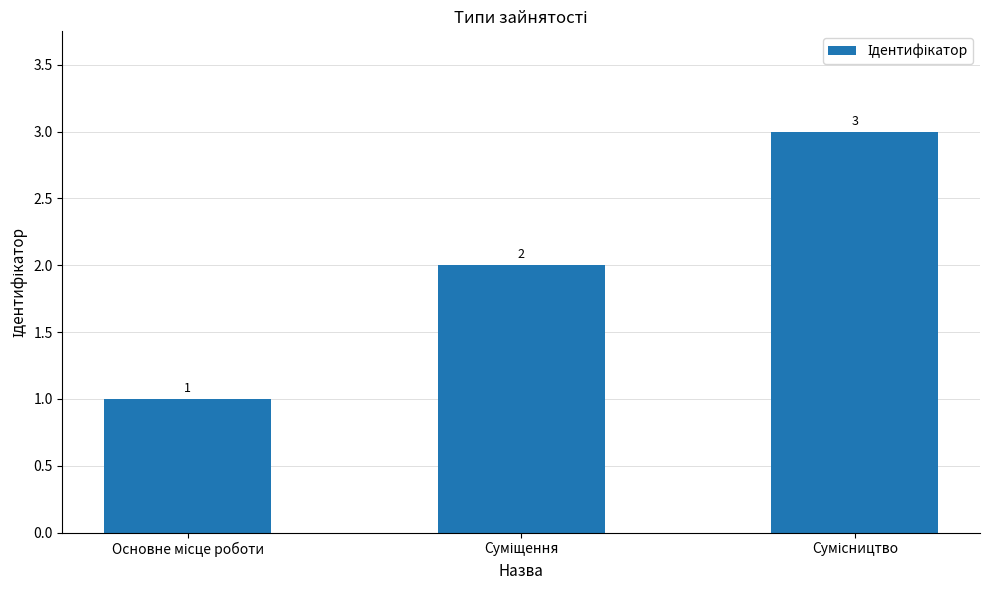

What is the average value?

2